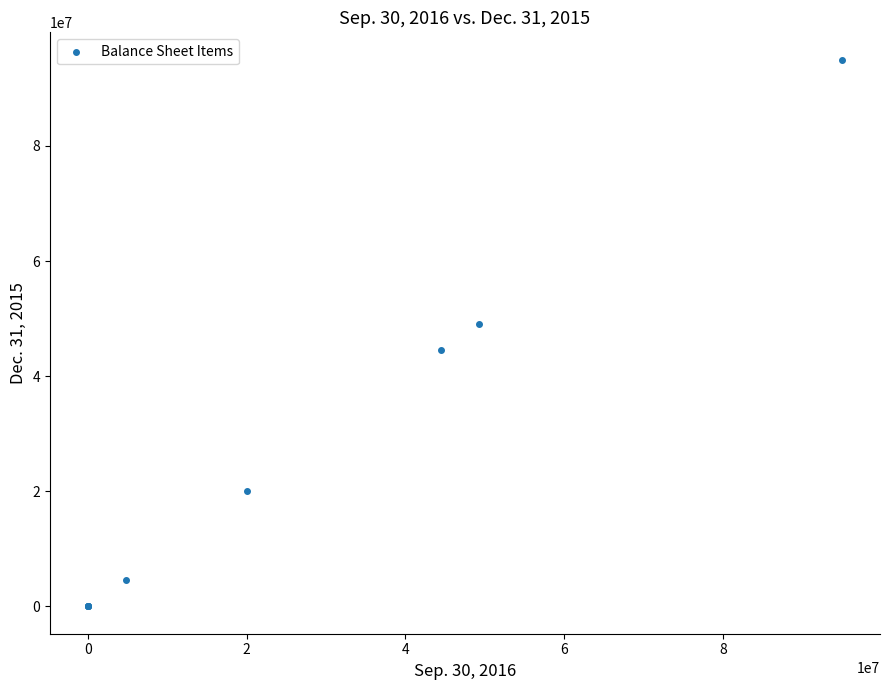

What Y value in the scatter plot is closest to 47500000?

49145000.0